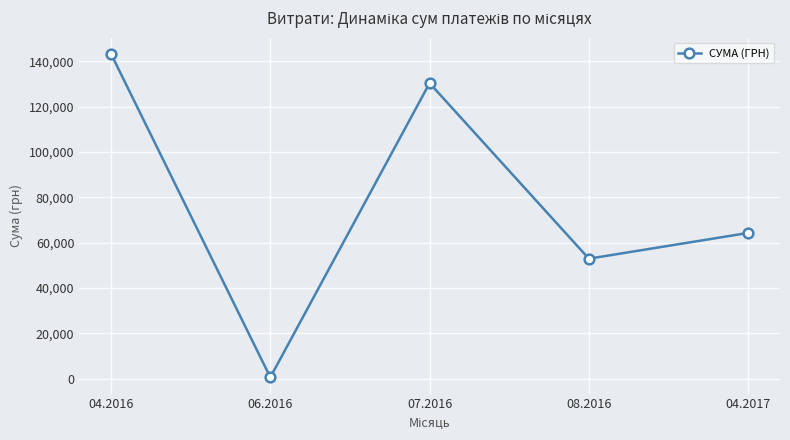

At which label is the value closest to 71944?

04.2017